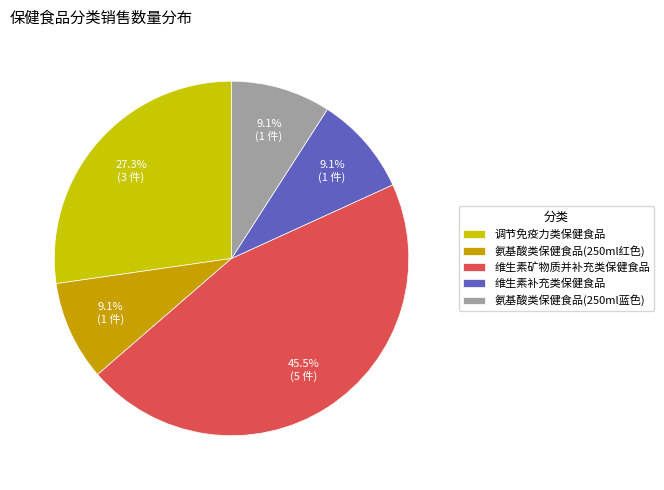

What is the total percentage of 调节免疫力类保健食品 and 维生素补充类保健食品?

36.4%